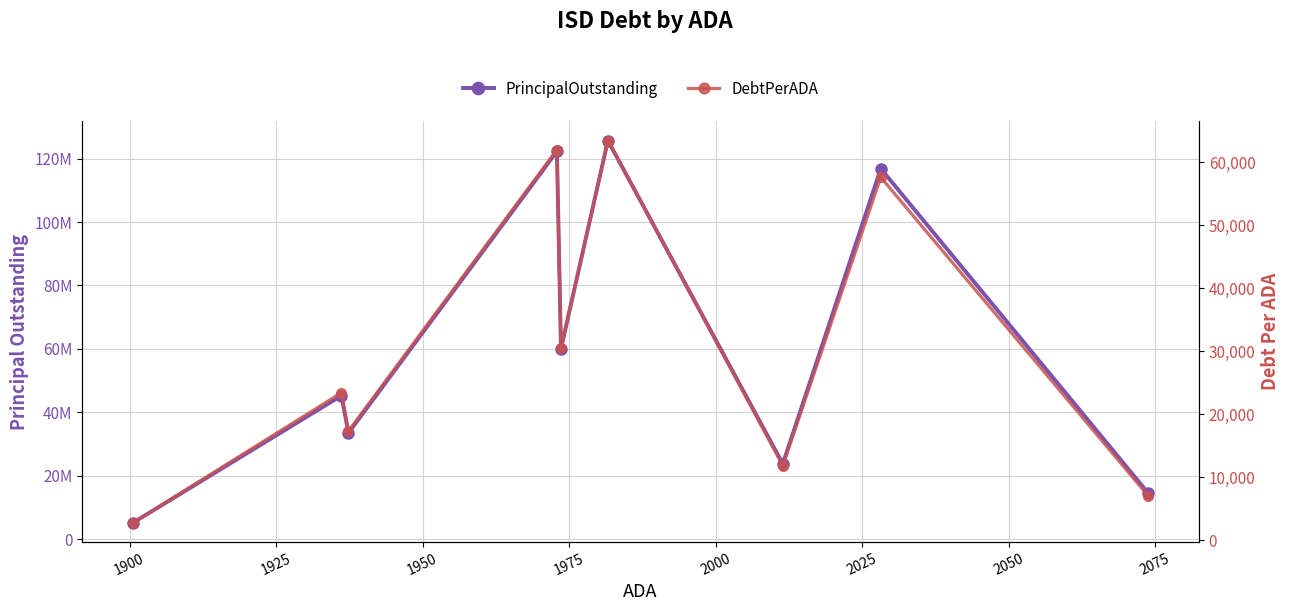

Which series has the largest range (max minus min)?

PrincipalOutstanding